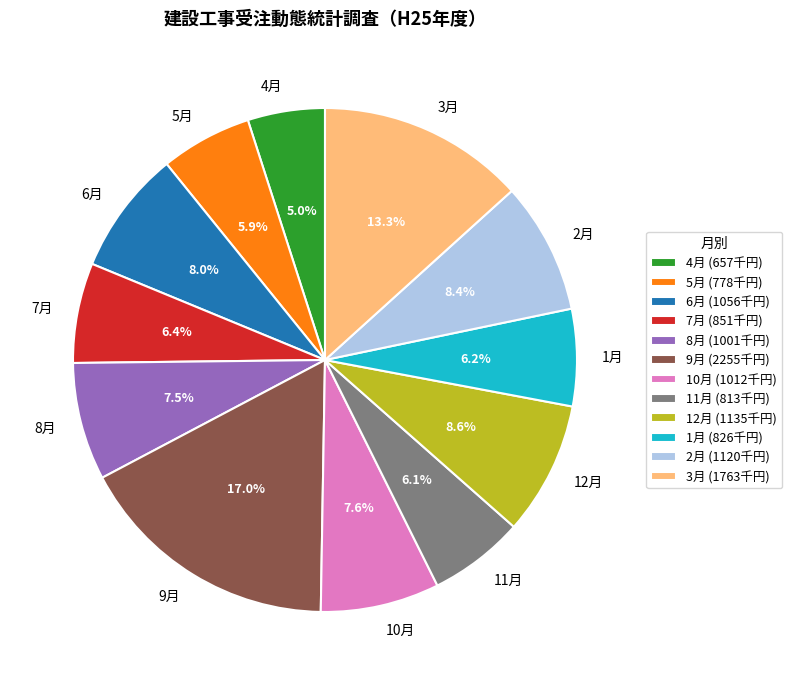

Do 2月 and 8月 together represent more than half of the pie?

No